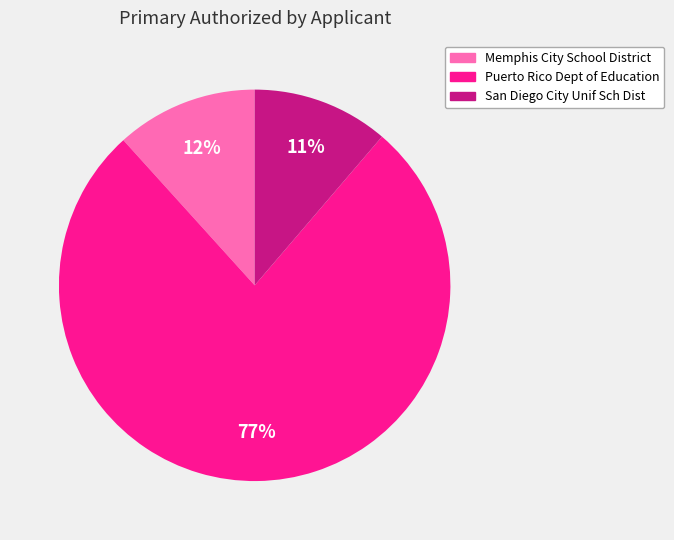

Which has a higher value, San Diego City Unif Sch Dist or Puerto Rico Dept of Education?

Puerto Rico Dept of Education